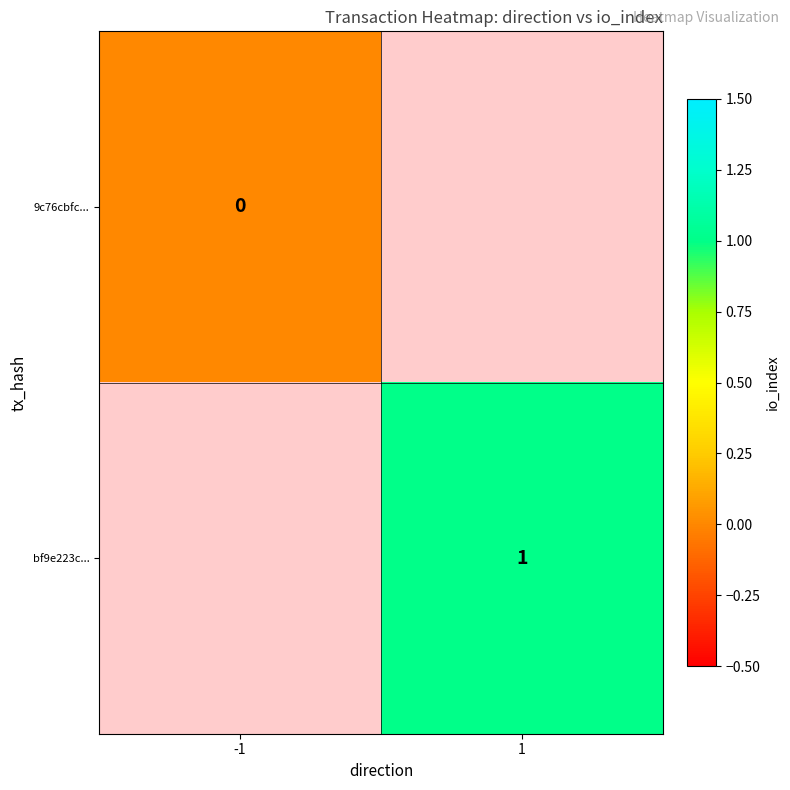

How many data points does each series have?

2